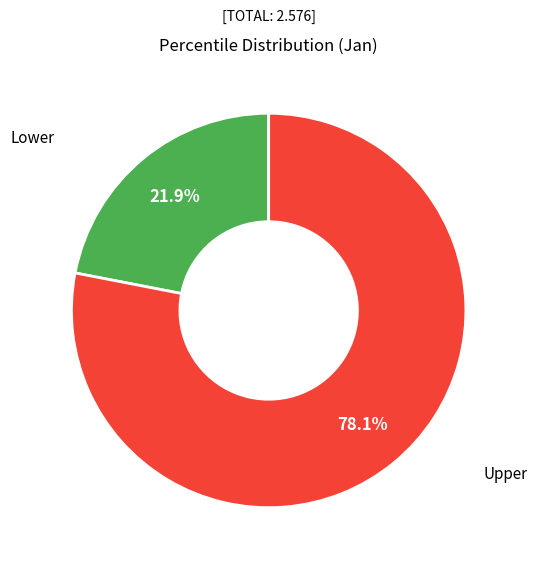

Is there a majority slice in this chart?

Yes